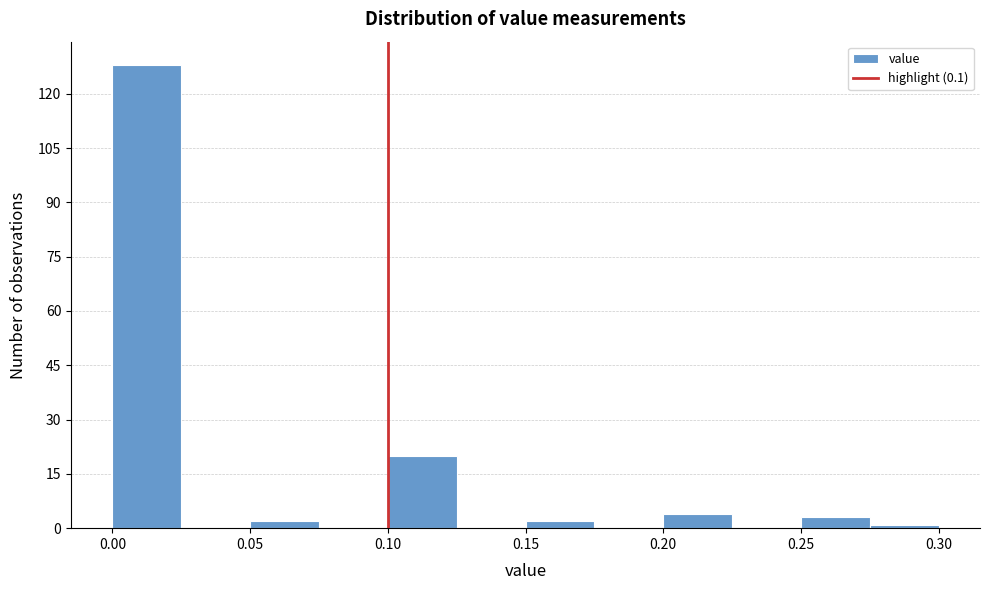

Reading left to right, list every bar in this chart as the range it spans on the x-axis followed by its height. The values are not printed on the chart, so give them approximately, as read against the axis.

0.000 to 0.025: 128
0.025 to 0.050: 0
0.050 to 0.075: 2
0.075 to 0.100: 0
0.100 to 0.125: 20
0.125 to 0.150: 0
0.150 to 0.175: 2
0.175 to 0.200: 0
0.200 to 0.225: 4
0.225 to 0.250: 0
0.250 to 0.275: 4
0.275 to 0.300: under 2